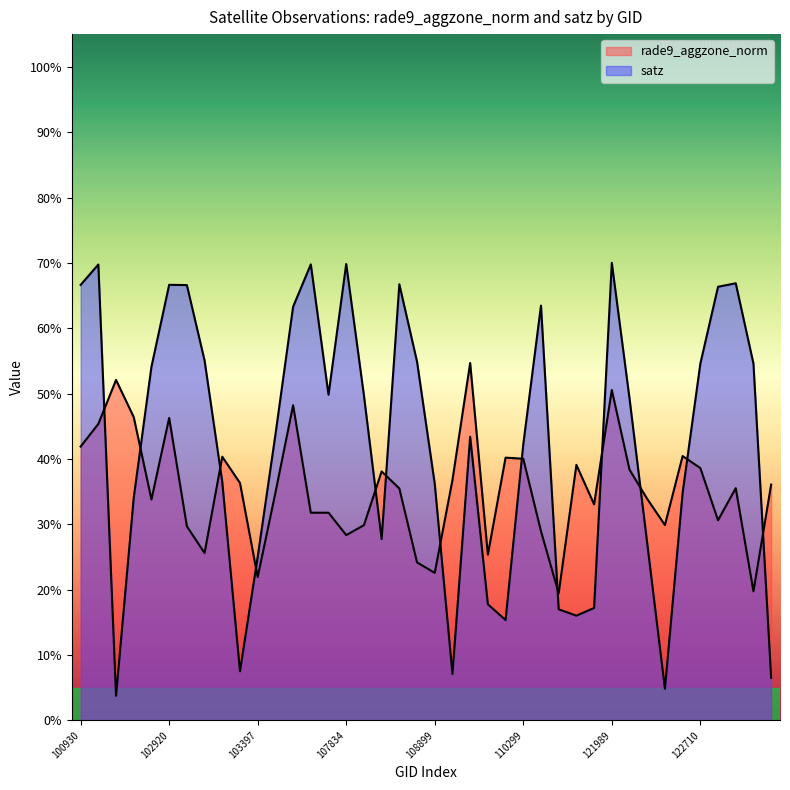

How many lines are shown in the chart?

2